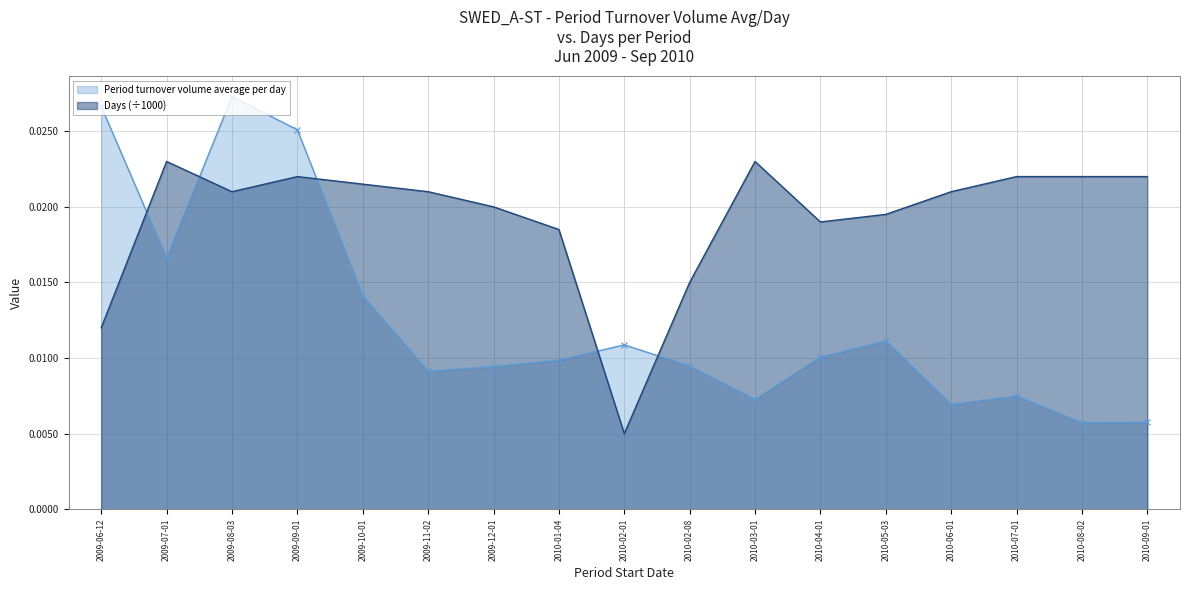

In Days, how many points are lower than both neighbors (excluding endpoints)?

3